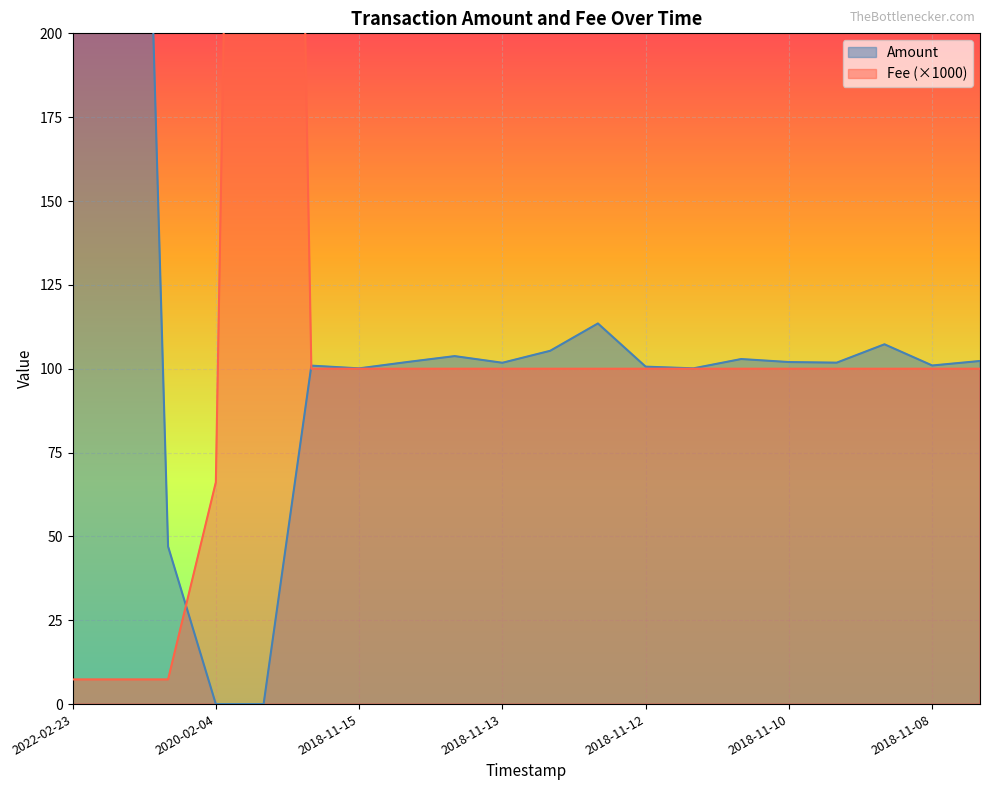

Read the Fee value at 2018-11-07.

100.0